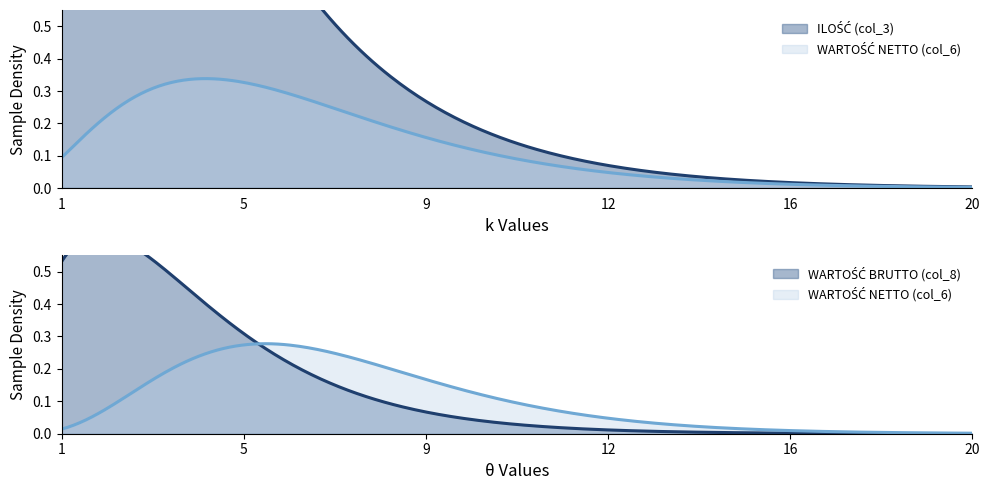

At how many categories does at least one series exceed 0?

20